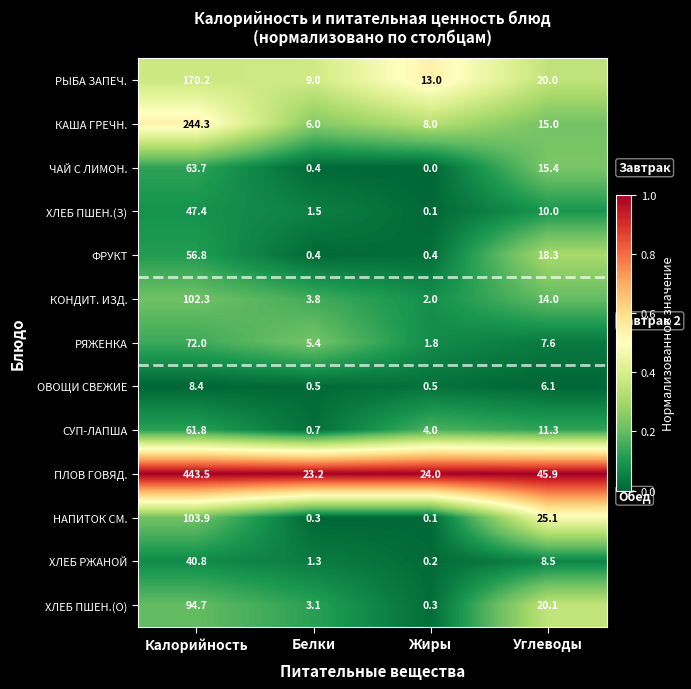

Which series has the largest range (max minus min)?

ПЛОВ ГОВЯД.